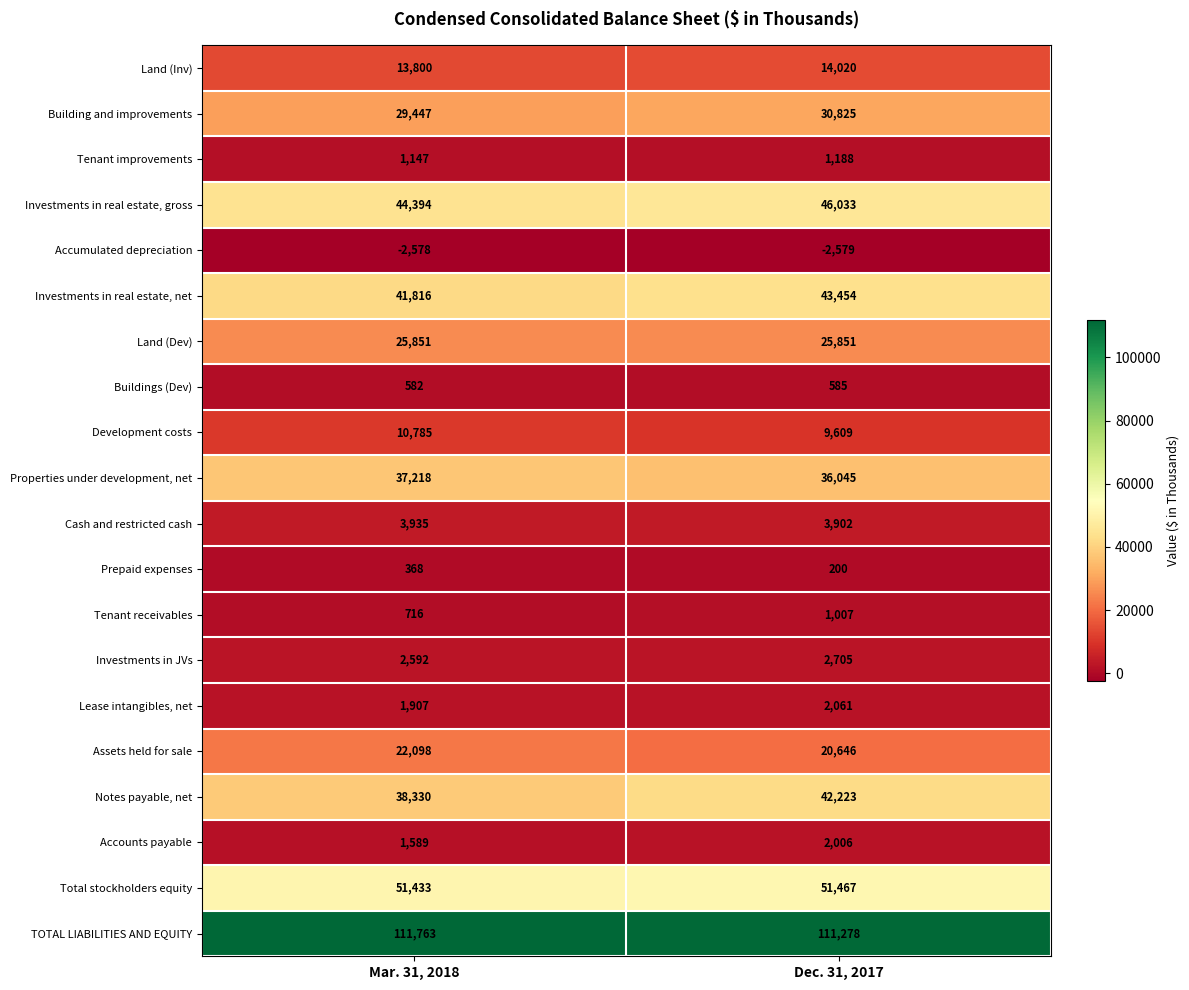

What value does the Buildings (Dev) series have at Dec. 31, 2017?

585